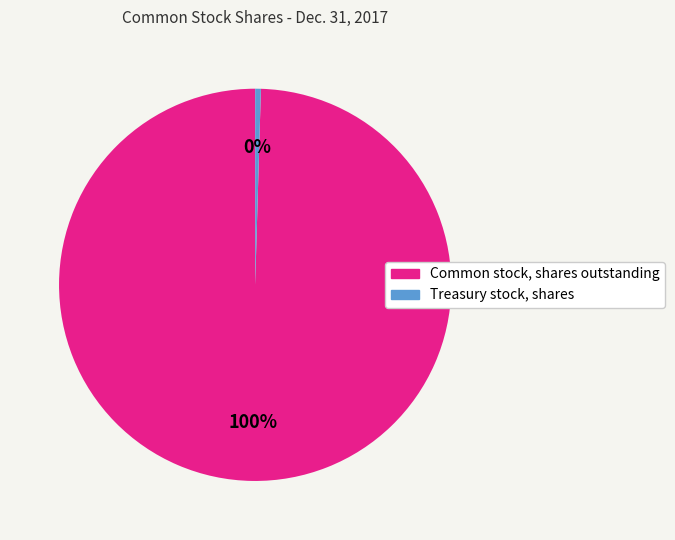

How many slices are in this pie chart?

2